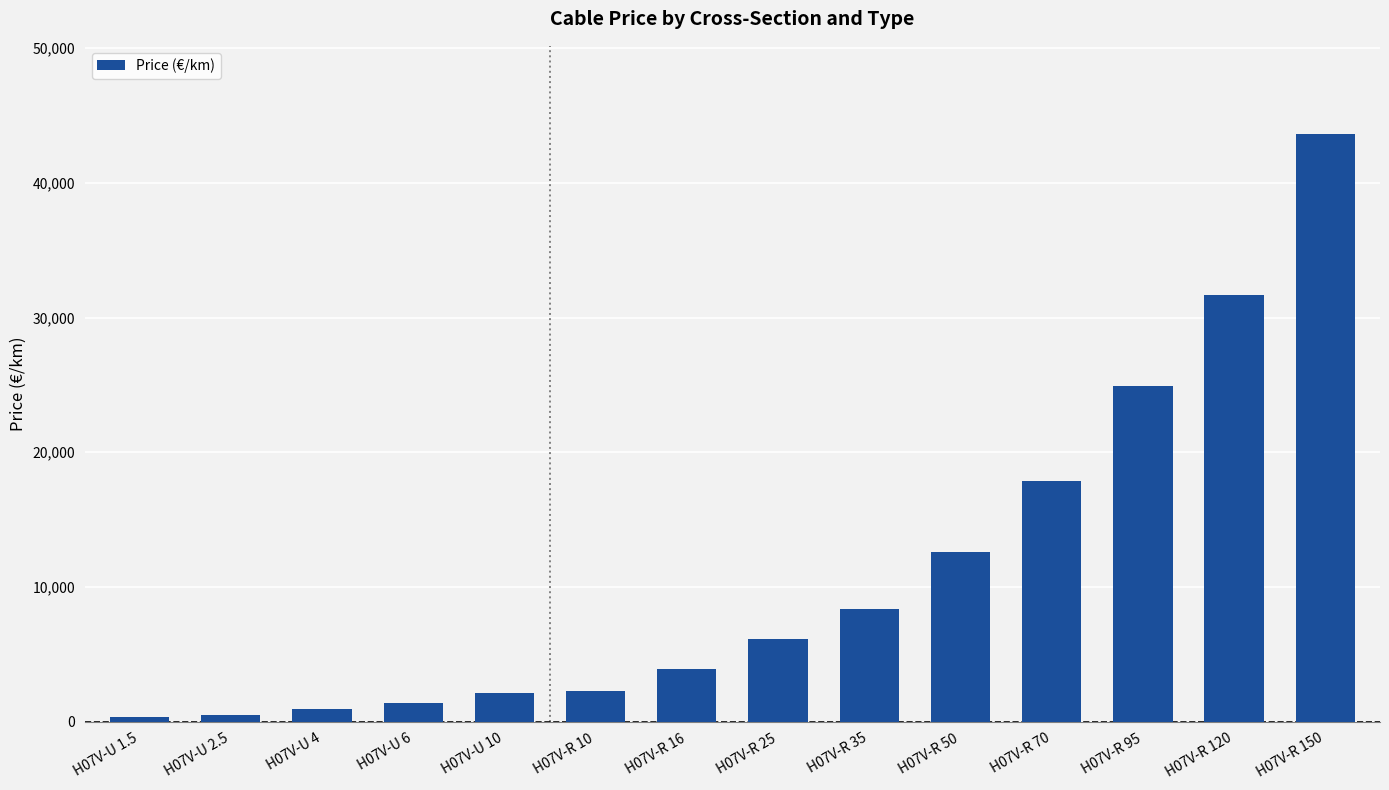

What is the change in value from H07V-U 4 to H07V-U 10?

+1165.9